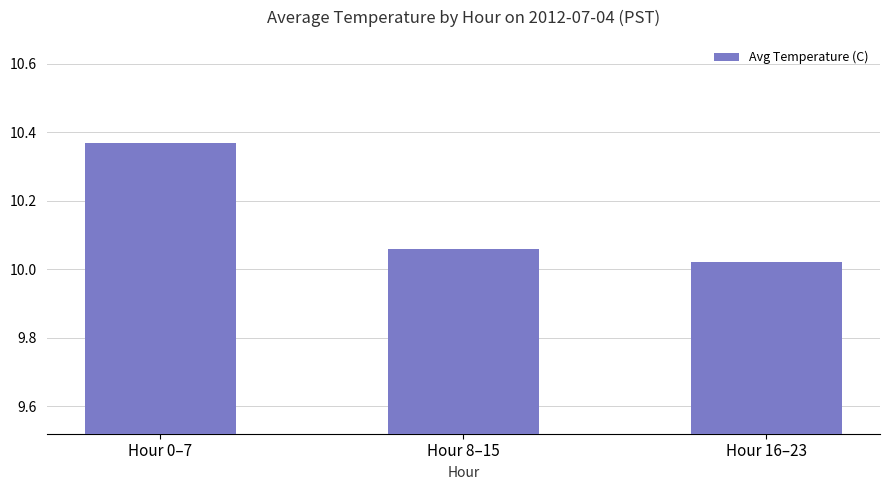

The chart shows a value of 2.7 at Hour 0–7. True or false?

False